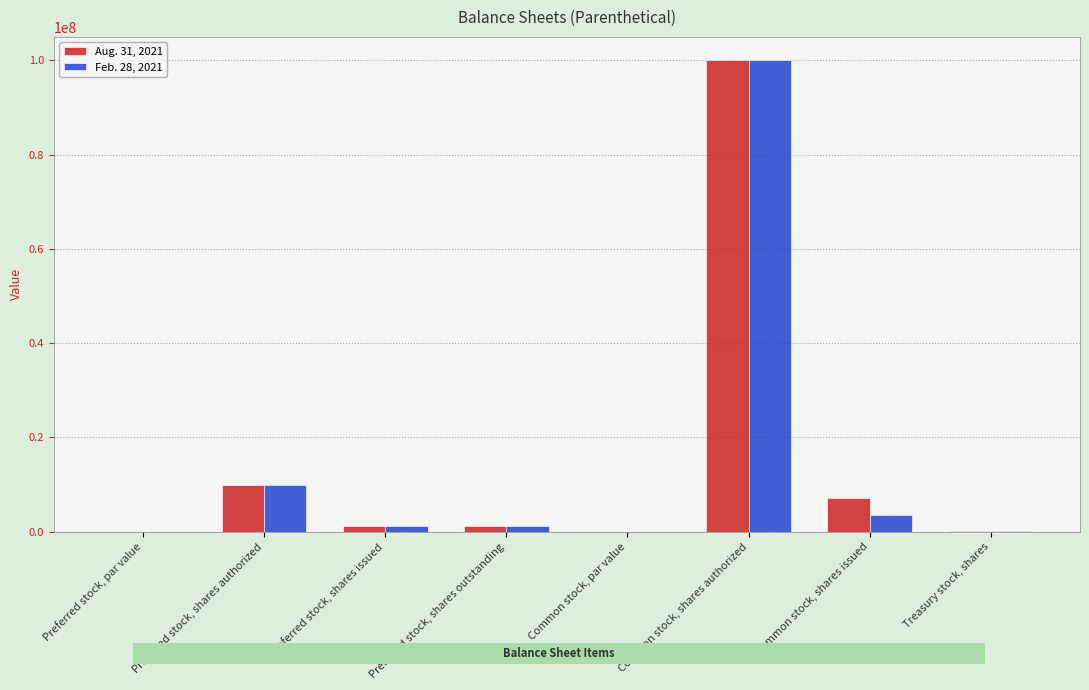

True or false: Aug. 31, 2021 has a value of 31710683.4 at Common stock, shares authorized.

False